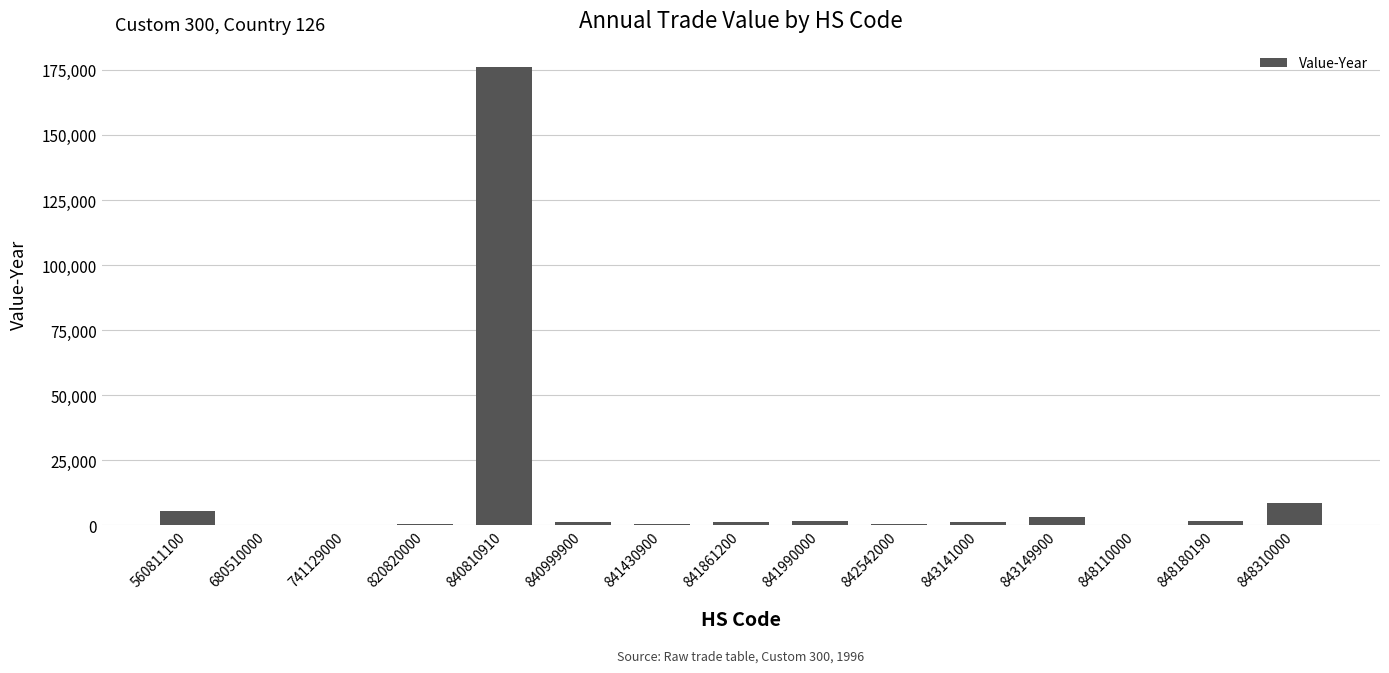

What is the sum of all values?

202534